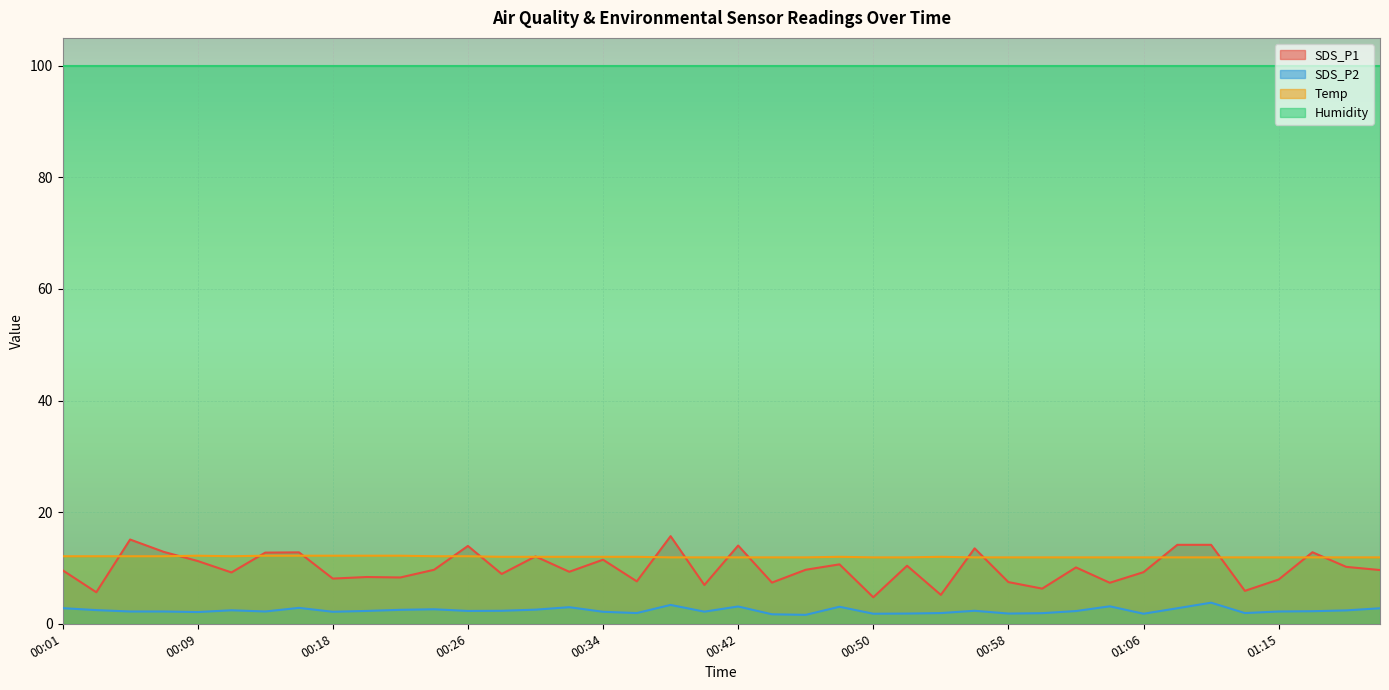

True or false: SDS_P1 and Humidity intersect in this chart.

False